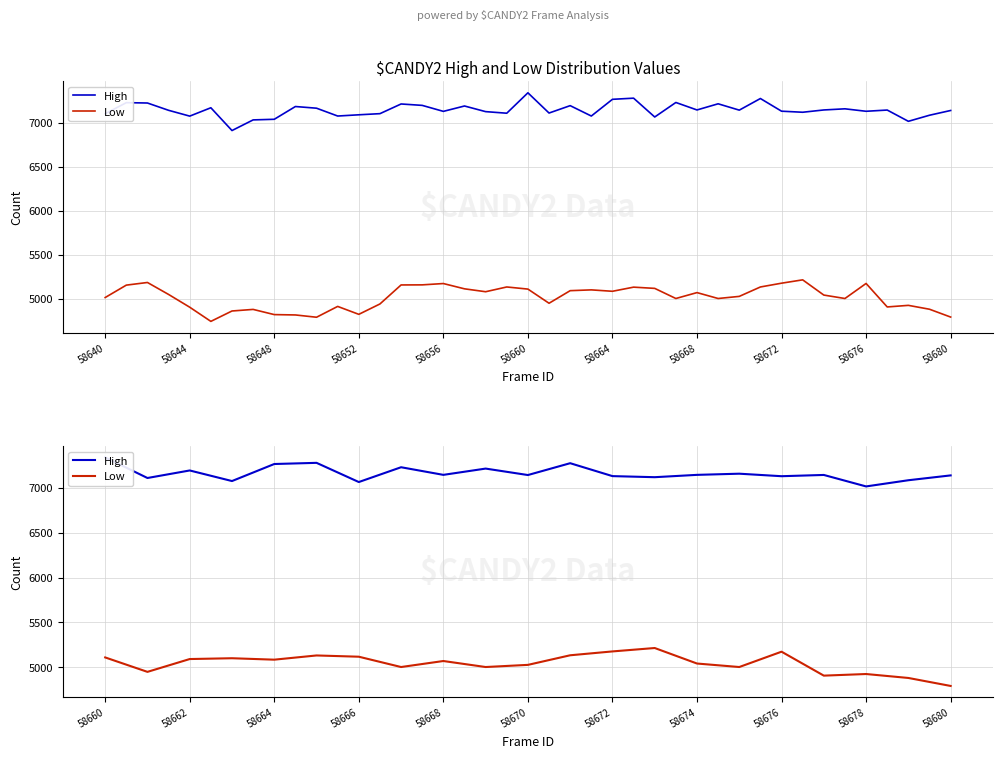

The value of Low at 58670 is 8066. True or false?

False